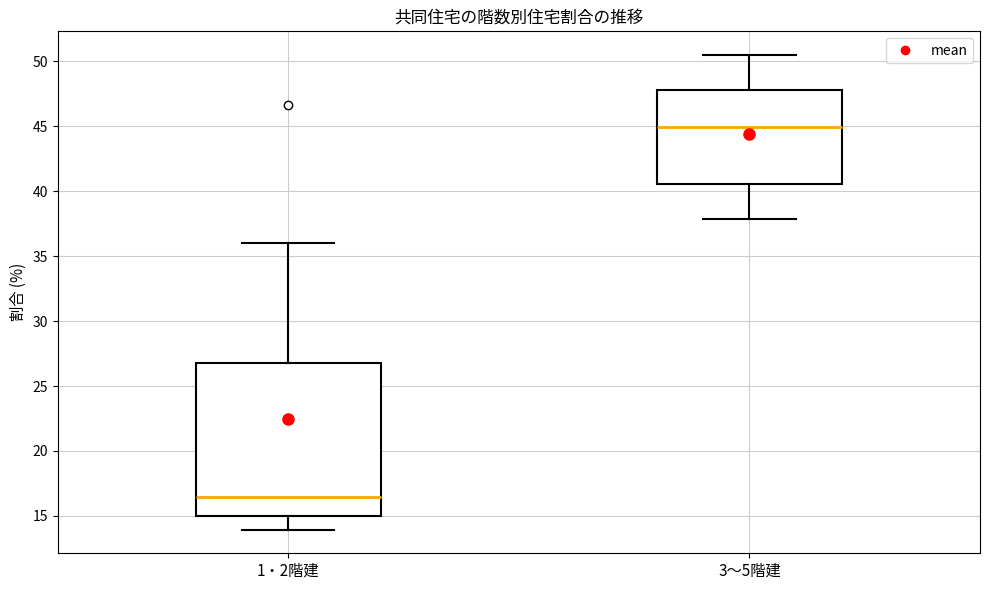

Which box is the tallest, from its lower edge to its upper edge?

1・2階建